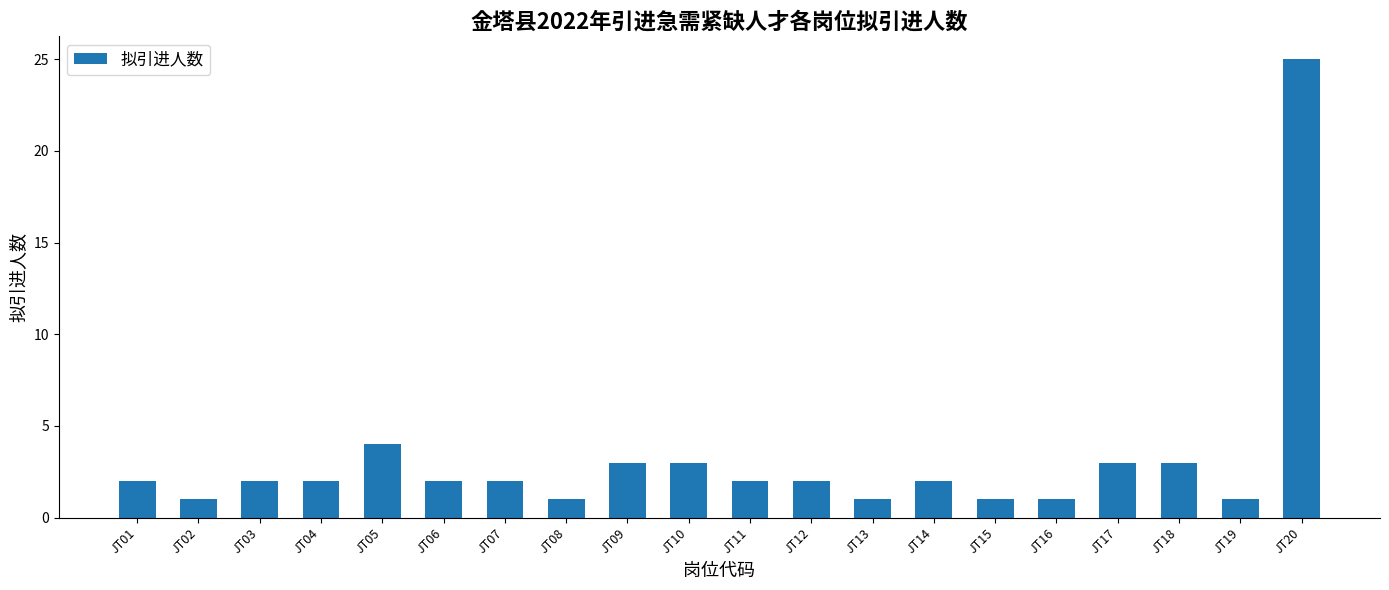

What is the maximum value shown in the chart?

25